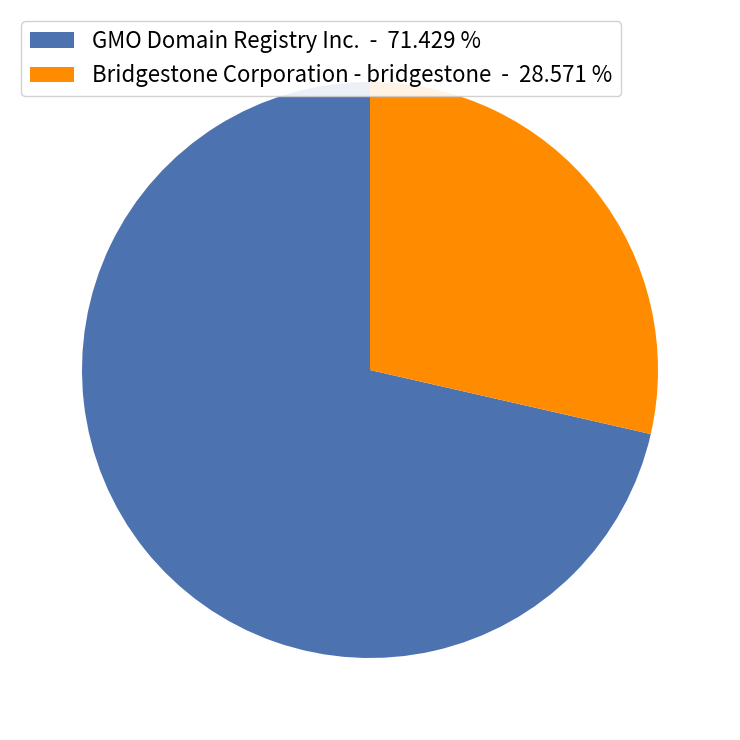

How many slices are in this pie chart?

2